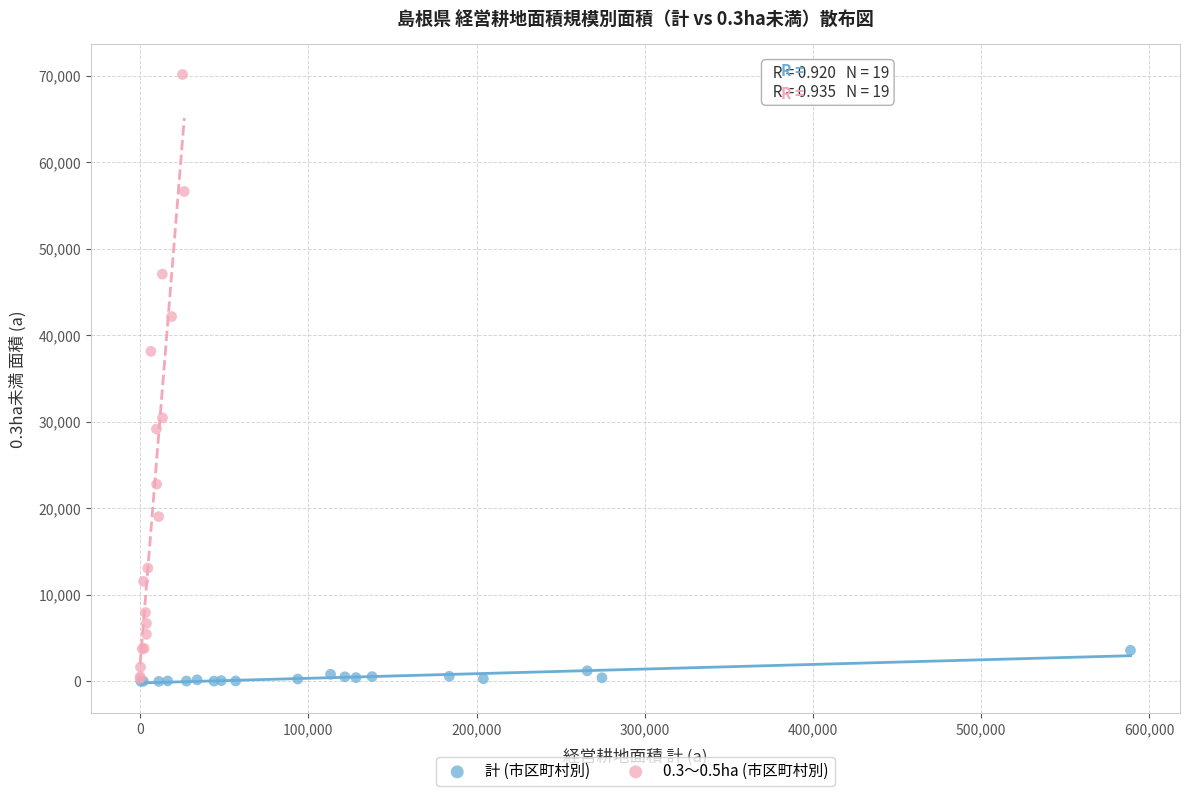

Which series contains the highest Y value?

0.3～0.5ha (市区町村別)